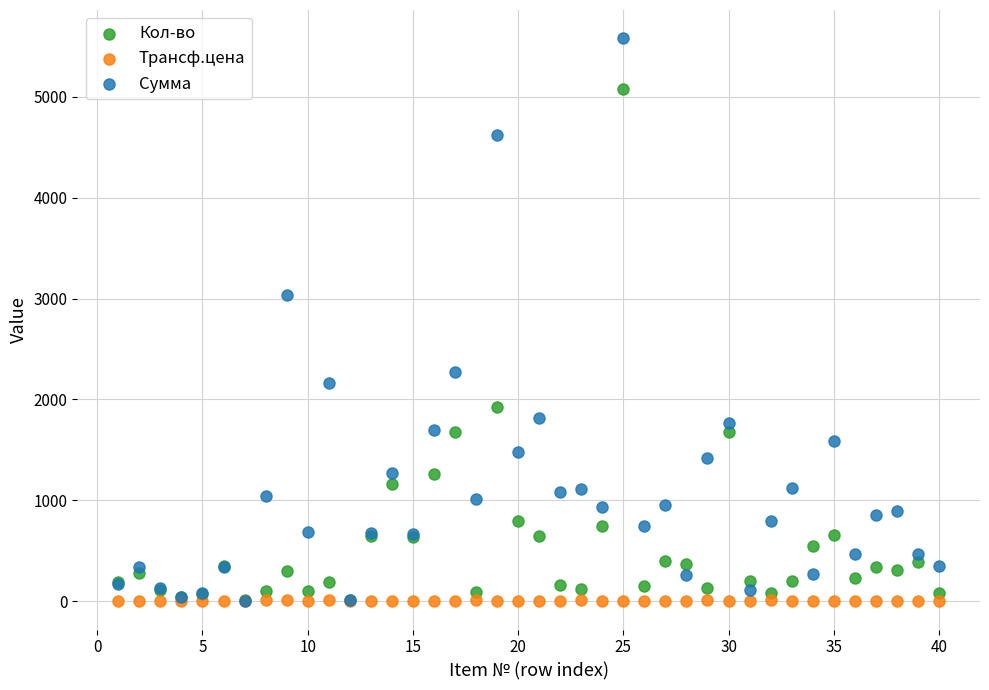

Which series reaches the maximum Y coordinate?

Сумма